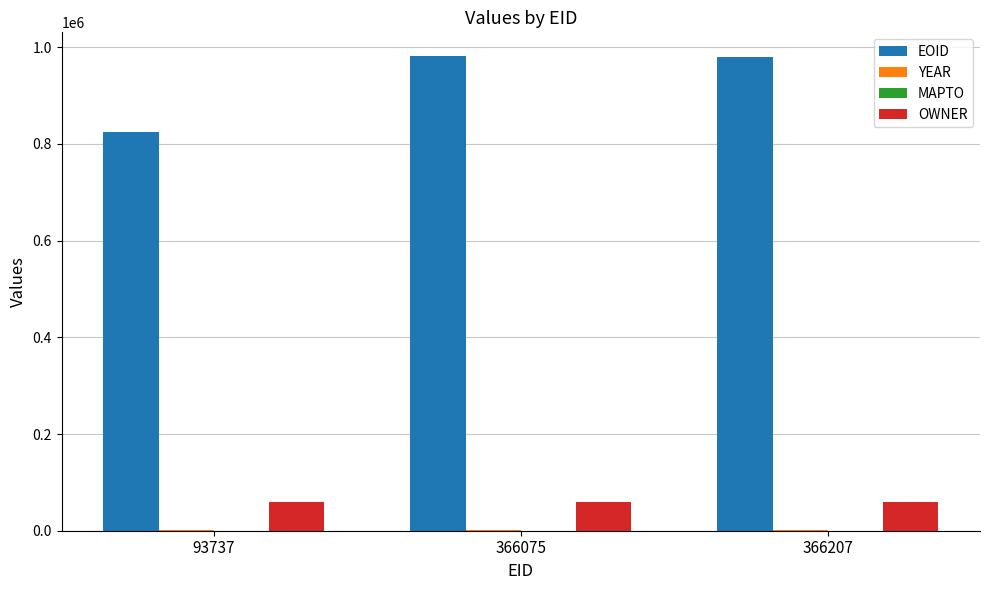

What is the maximum value for EOID?

981899